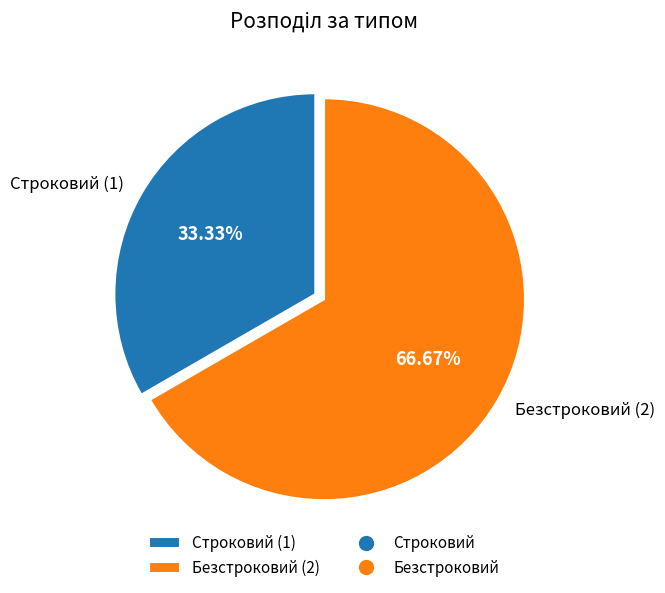

To the nearest percent, what is the difference between the Строковий and Безстроковий slice percentages?

33%